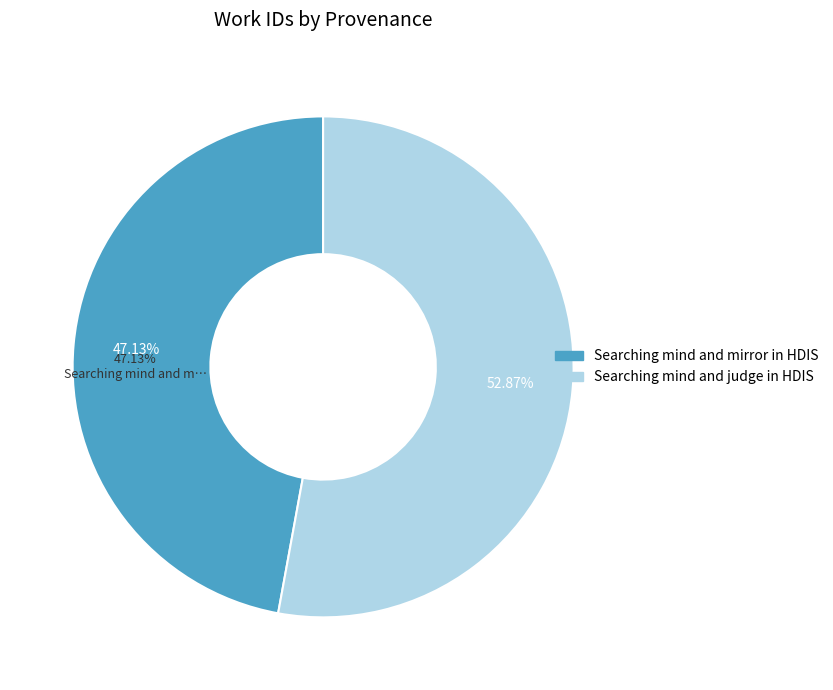

To the nearest percent, what is the combined percentage of Searching mind and mirror in HDIS and Searching mind and judge in HDIS?

100%